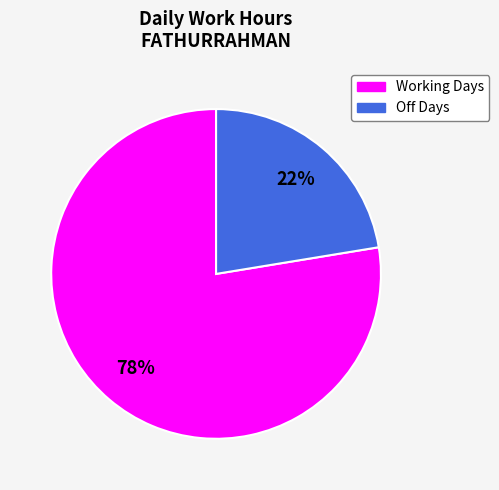

To the nearest percent, what is the average slice percentage?

50%